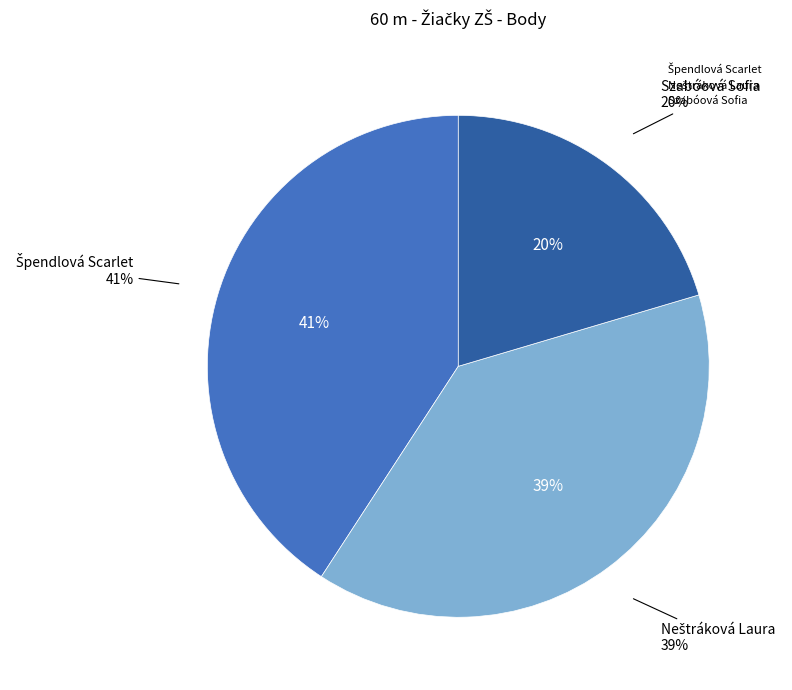

What is the smallest slice in the pie chart?

Szabóová Sofia